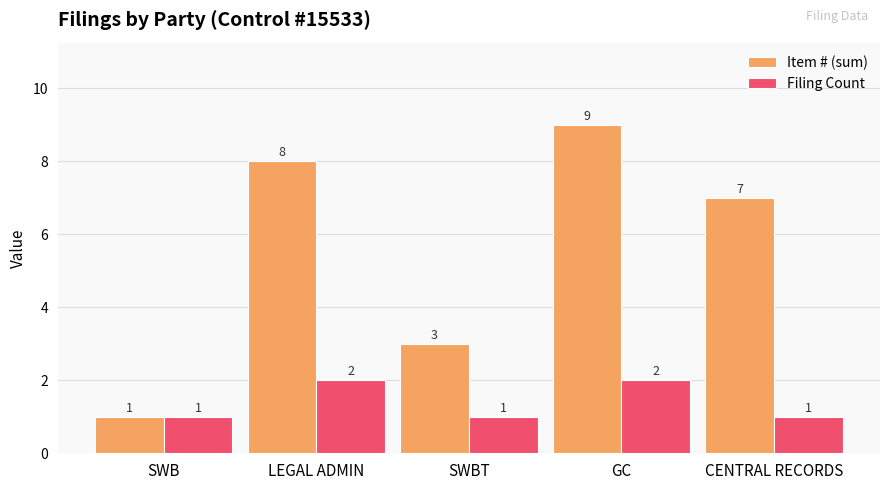

Which category has the highest value in the Item # (sum) series?

GC